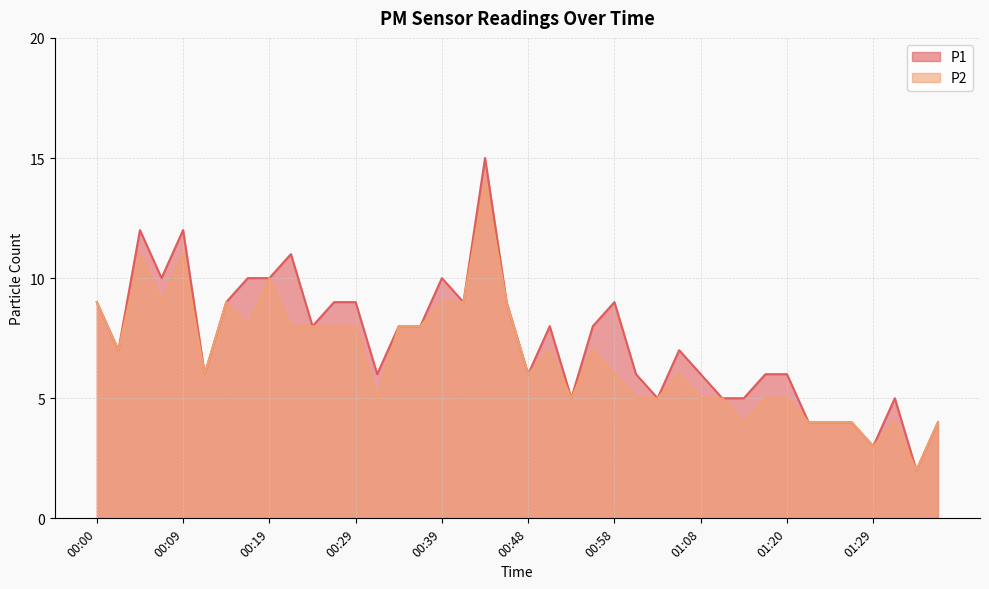

True or false: P2 and P1 cross at least once.

False